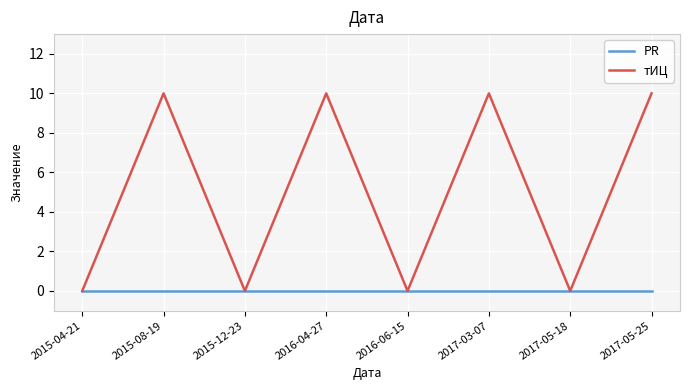

Is the value of тИЦ at 2015-08-19 greater than the value of PR at 2017-05-25?

Yes